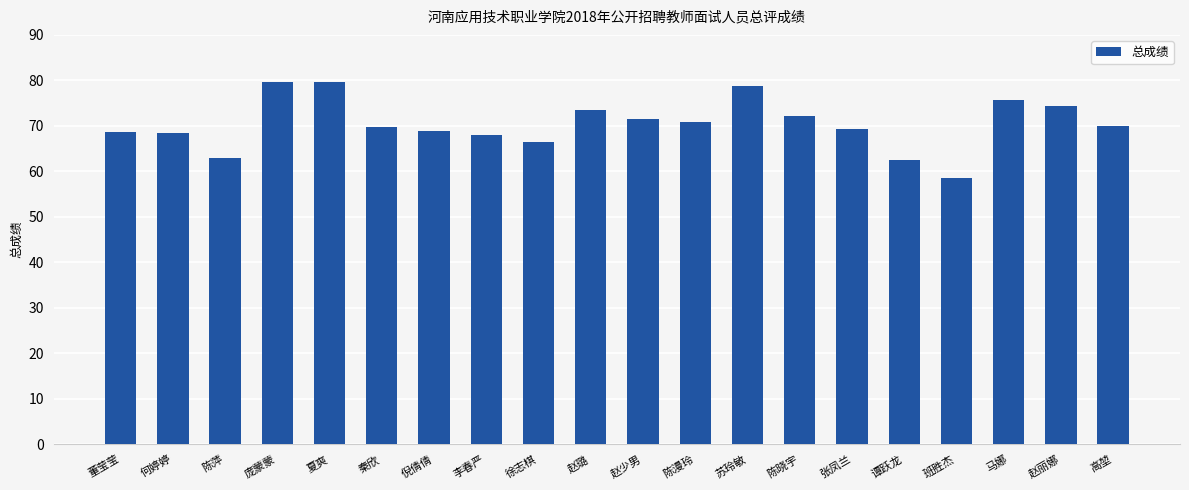

What is the label of the 15th bar from the left?

张凤兰